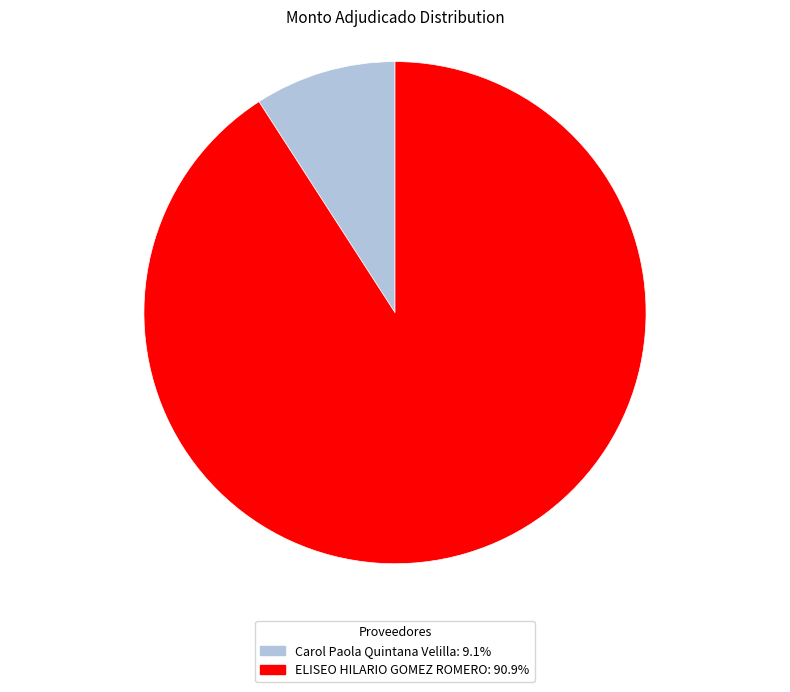

Does ELISEO HILARIO GOMEZ ROMERO account for over 50% of the chart?

Yes